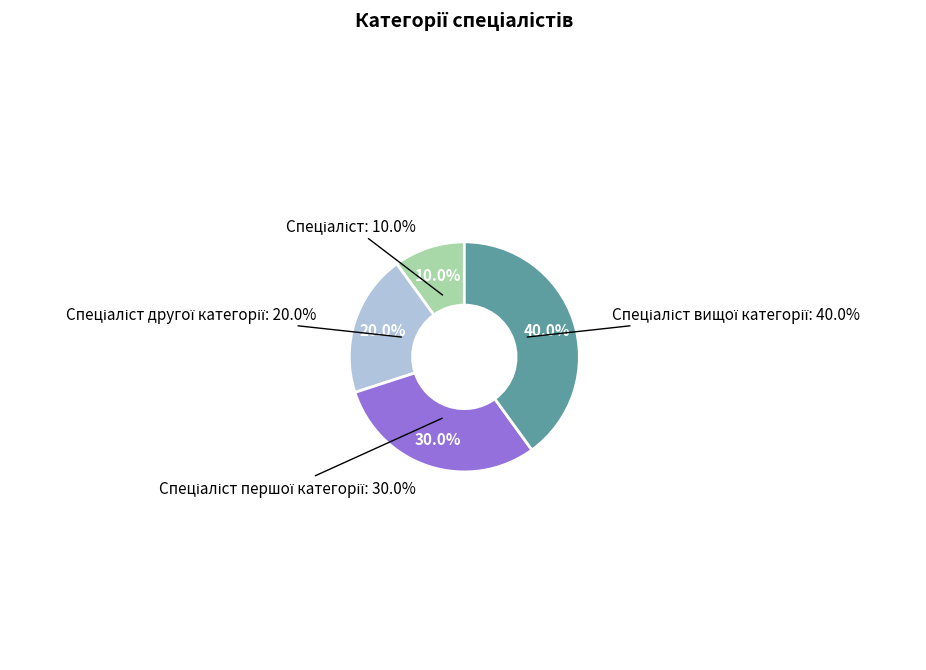

Rank the categories by value from lowest to highest.

Спеціаліст, Спеціаліст другої категорії, Спеціаліст першої категорії, Спеціаліст вищої категорії